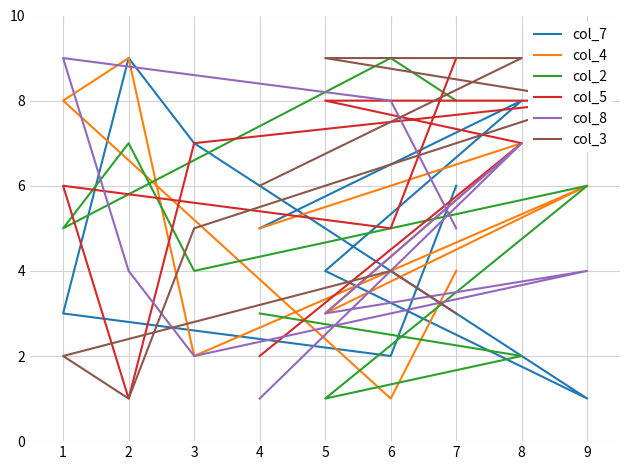

List the labels in order of col_8 value, smallest first.

4, 3, 5, 2, 9, 7, 8, 6, 1